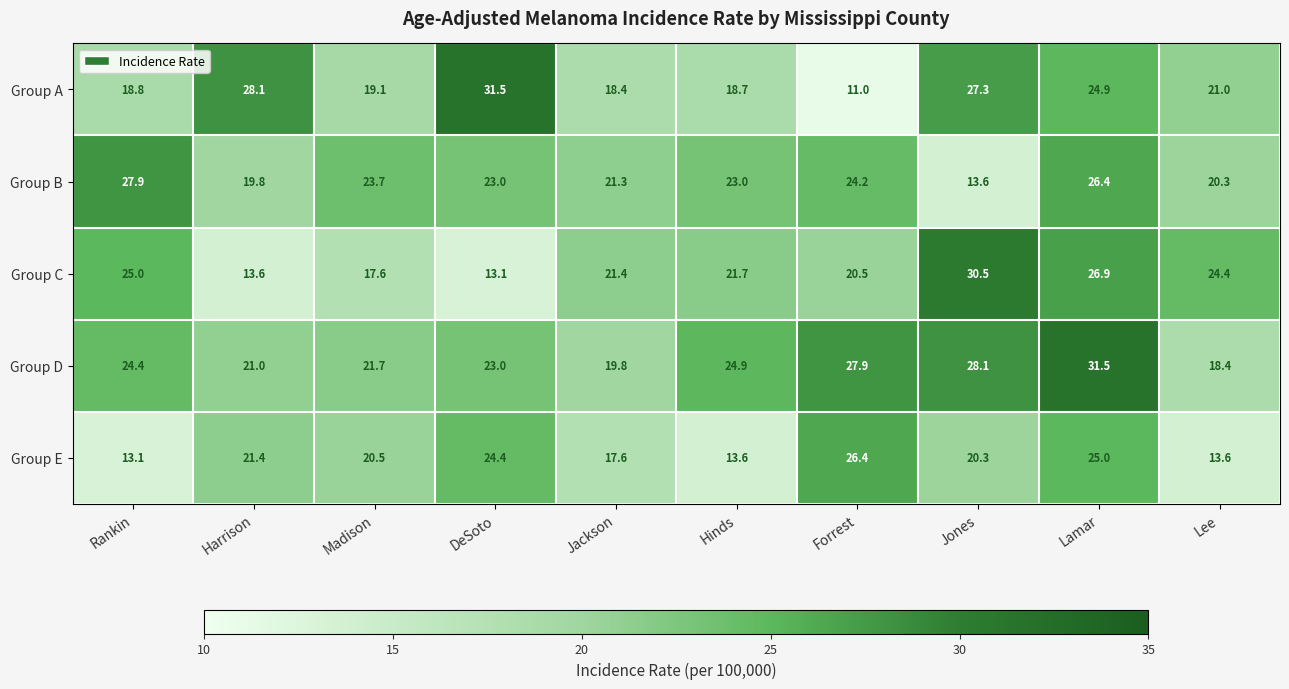

Rank the series at Lee from highest to lowest value.

Group C, Group A, Group B, Group D, Group E